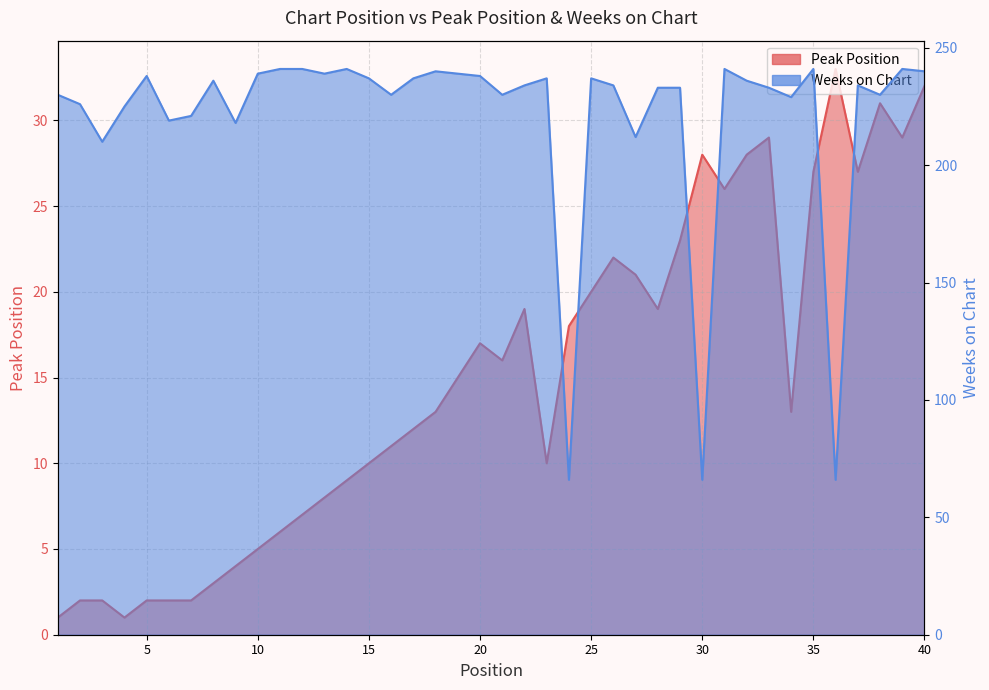

Reading left to right, transcribe all the data shown in this chart.

Peak Position: 1=1	2=2	3=2	4=1	5=2	6=2	7=2	8=3	9=4	10=5	11=6	12=7	13=8	14=9	15=10	16=11	17=12	18=13	19=15	20=17	21=16	22=19	23=10	24=18	25=20	26=22	27=21	28=19	29=23	30=28	31=26	32=28	33=29	34=13	35=27	36=33	37=27	38=31	39=29	40=32
Weeks on Chart: 1=230	2=226	3=210	4=225	5=238	6=219	7=221	8=236	9=218	10=239	11=241	12=241	13=239	14=241	15=237	16=230	17=237	18=240	19=239	20=238	21=230	22=234	23=237	24=66	25=237	26=234	27=212	28=233	29=233	30=66	31=241	32=236	33=233	34=229	35=241	36=66	37=234	38=230	39=241	40=240